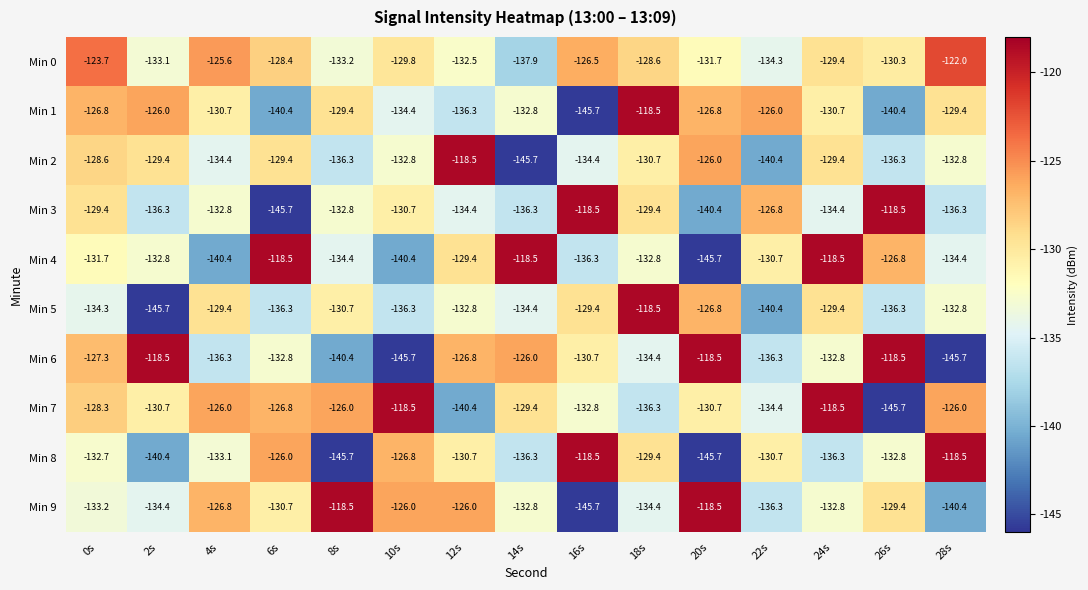

What is the total value across all series at 24s?

-1292.2